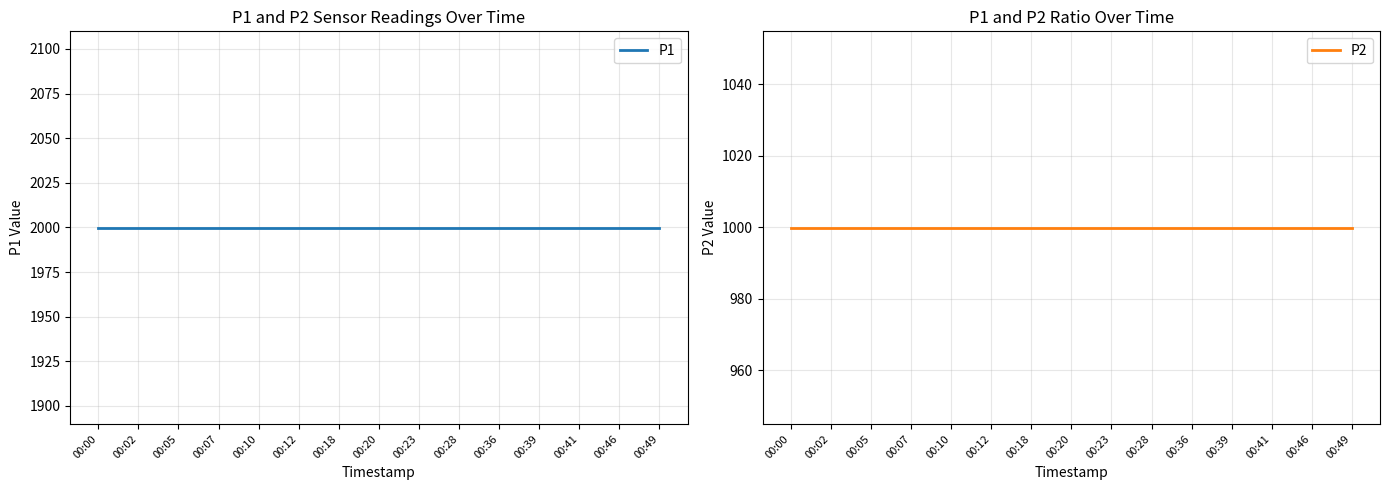

Reading left to right, list all the values displayed in this chart.

P1: 1999.9	1999.9	1999.9	1999.9	1999.9	1999.9	1999.9	1999.9	1999.9	1999.9	1999.9	1999.9	1999.9	1999.9	1999.9
P2: 999.9	999.9	999.9	999.9	999.9	999.9	999.9	999.9	999.9	999.9	999.9	999.9	999.9	999.9	999.9